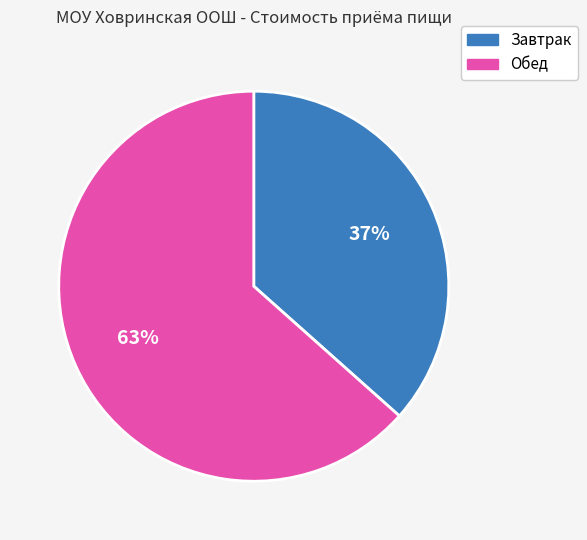

Does Обед represent more than half of the total?

Yes